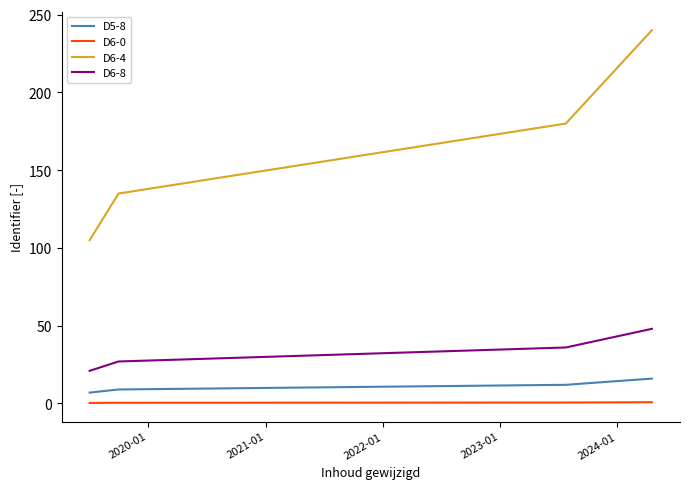

Rank the series by their maximum value, from lowest to highest.

D6-0, D5-8, D6-8, D6-4